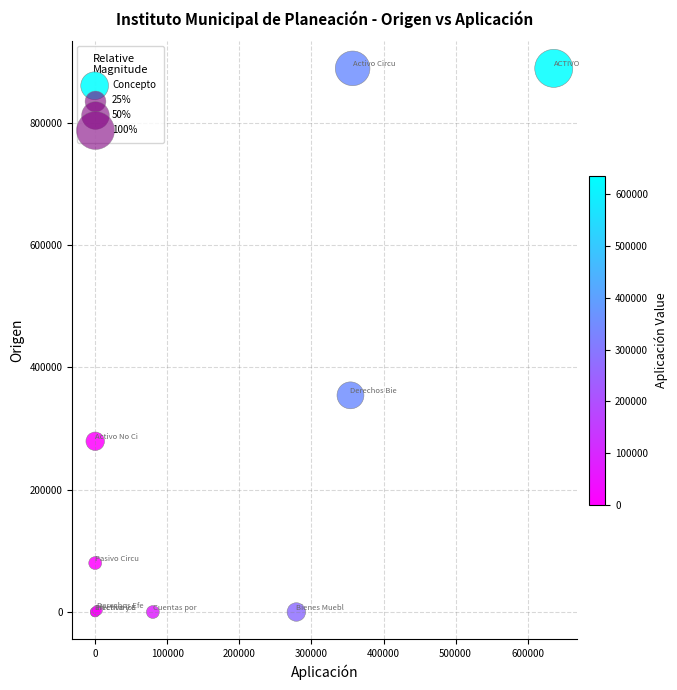

What Y value in the scatter plot is closest to 444292?

354147.8